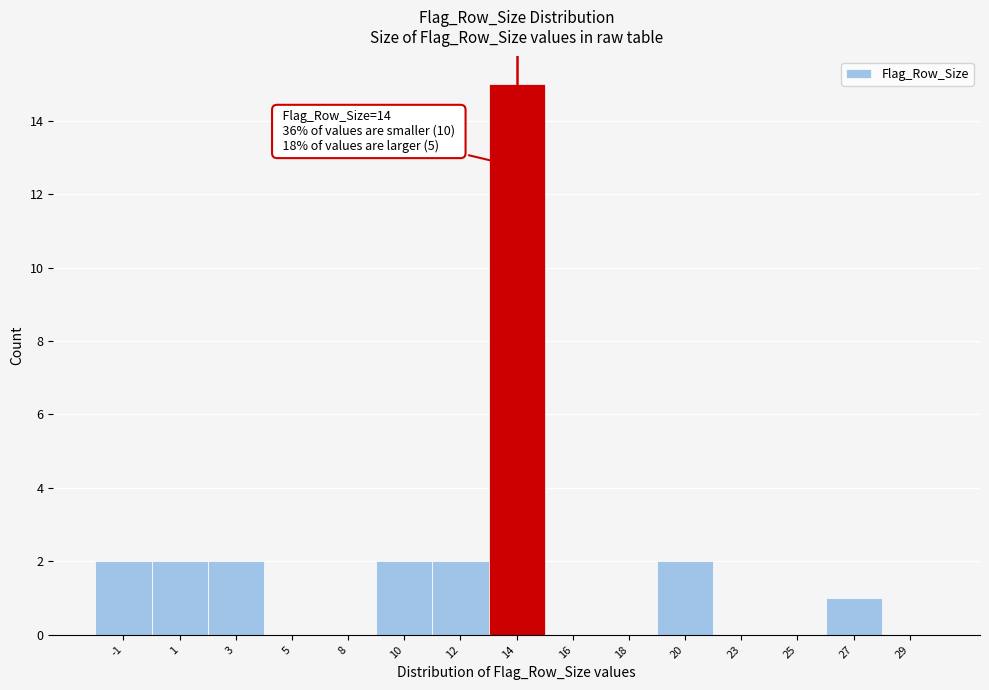

Reading left to right, extract all data points from this chart.

-1=2	1=2	3=2	5=0	8=0	10=2	12=2	14=15	16=0	18=0	20=2	23=0	25=0	27=1	29=0